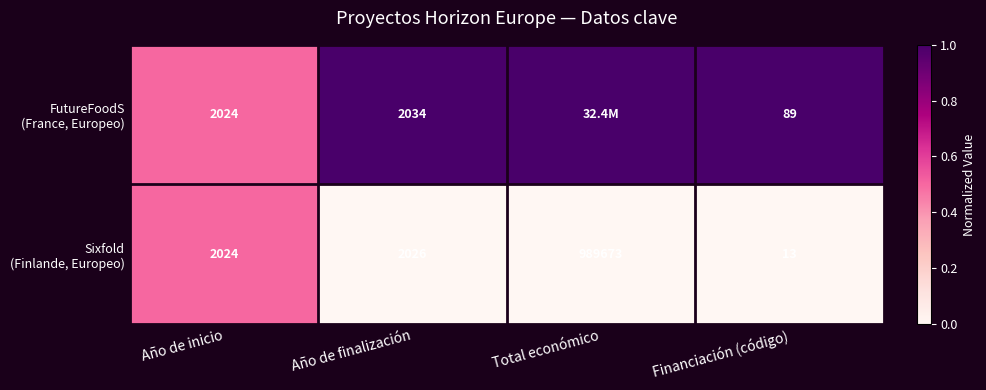

What is the difference between the highest and lowest values at Financiación (código)?

76